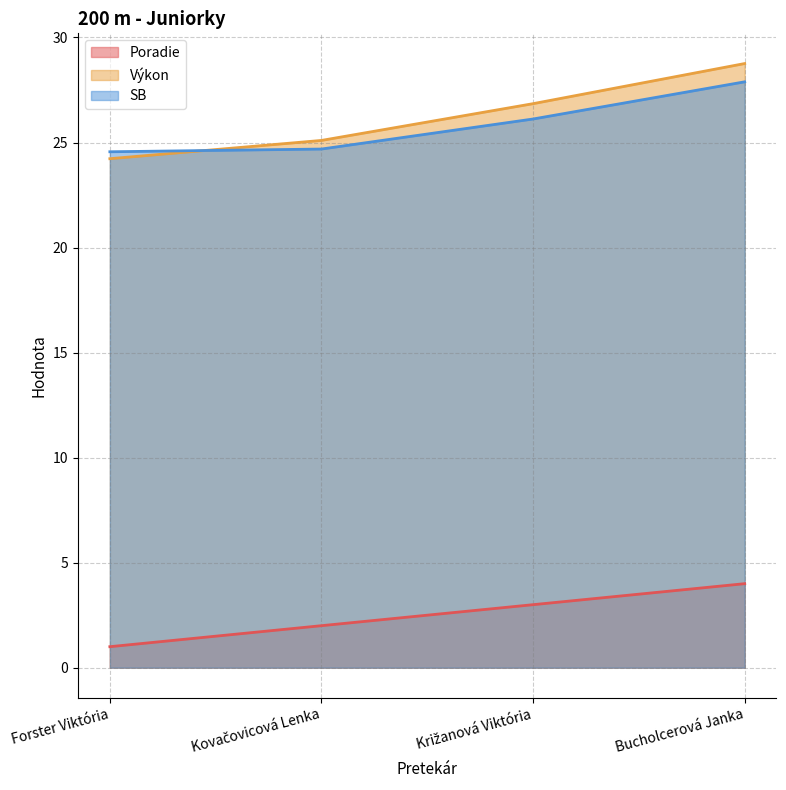

Reading right to left, transcribe all the data shown in this chart.

Poradie: Bucholcerová Janka=4.0	Križanová Viktória=3.0	Kovačovicová Lenka=2.0	Forster Viktória=1.0
Výkon: Bucholcerová Janka=28.8	Križanová Viktória=26.9	Kovačovicová Lenka=25.1	Forster Viktória=24.2
SB: Bucholcerová Janka=27.9	Križanová Viktória=26.1	Kovačovicová Lenka=24.7	Forster Viktória=24.6